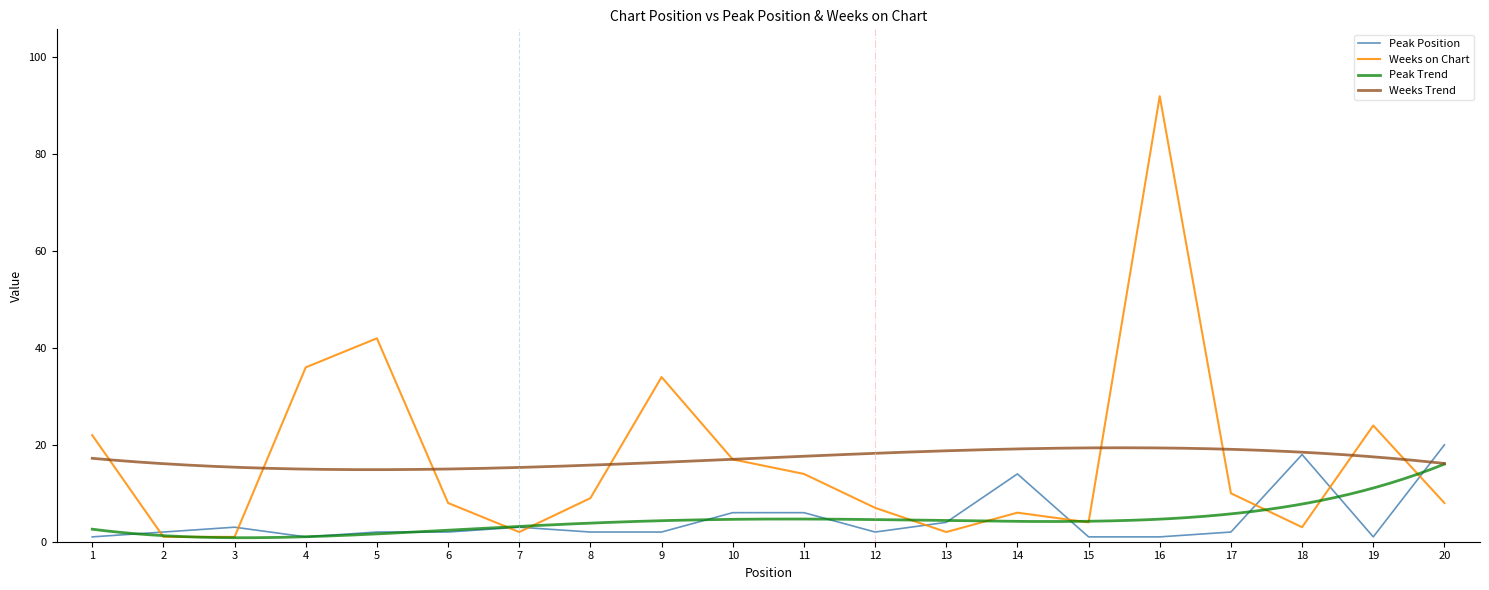

Where is the first local maximum for Peak Position?

3